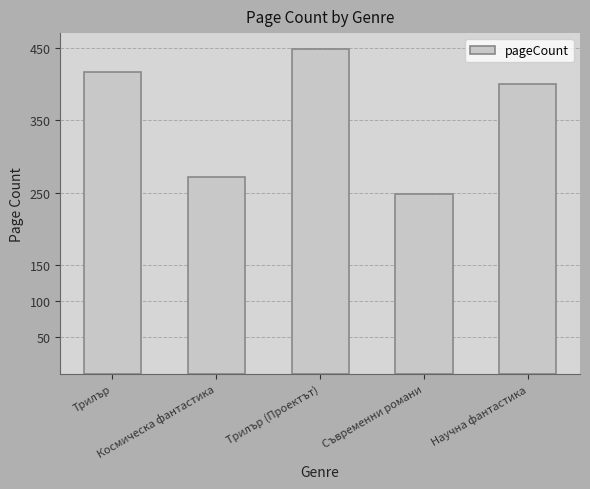

Reading left to right, what are all the values shown in this chart?

416	272	448	248	400